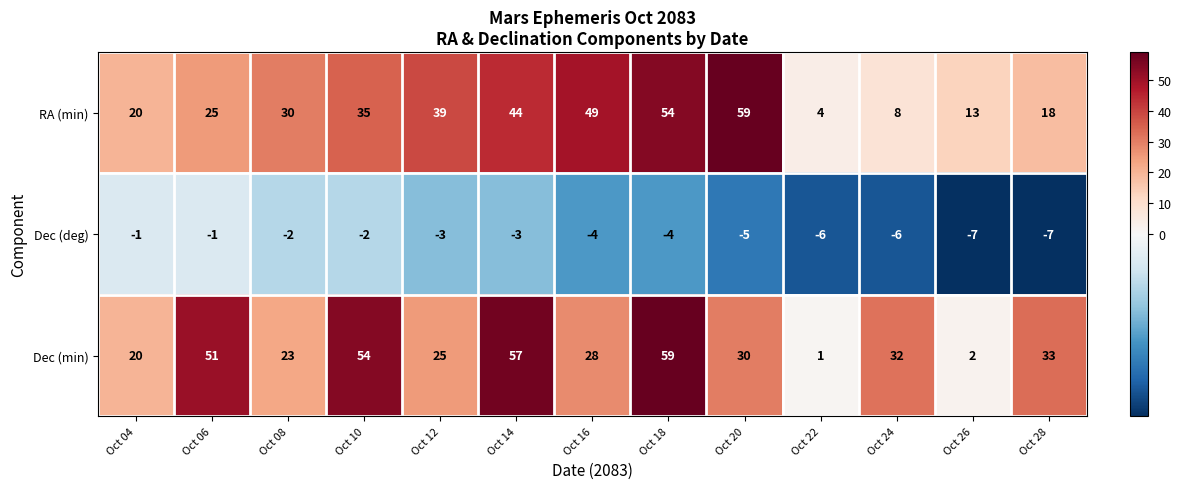

Count the number of categories in the chart.

13